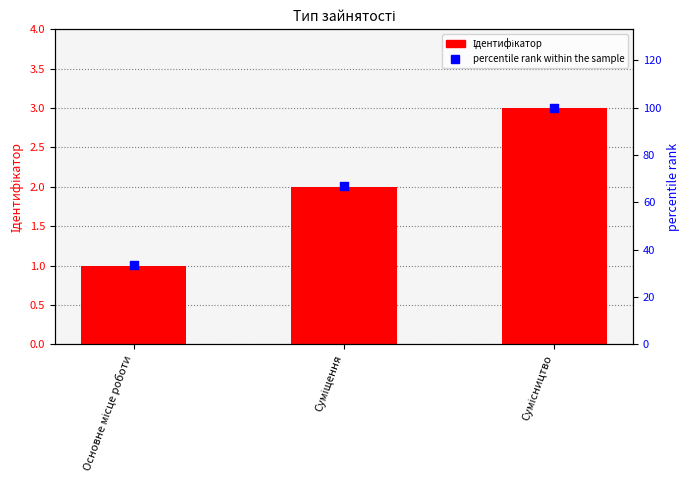

Which series reaches the minimum Y coordinate?

Ідентифікатор